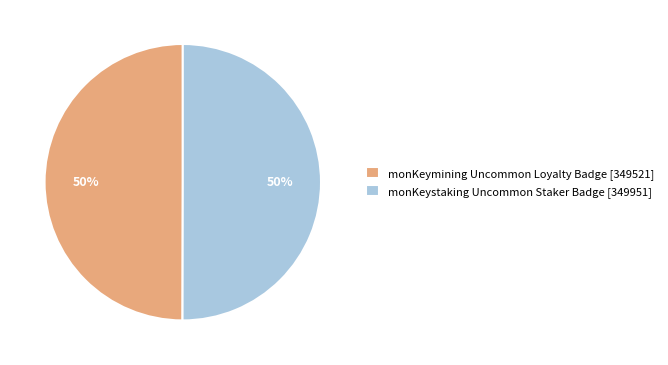

What is the ratio of the value at monKeymining Uncommon Loyalty Badge to the value at monKeystaking Uncommon Staker Badge?

1.0